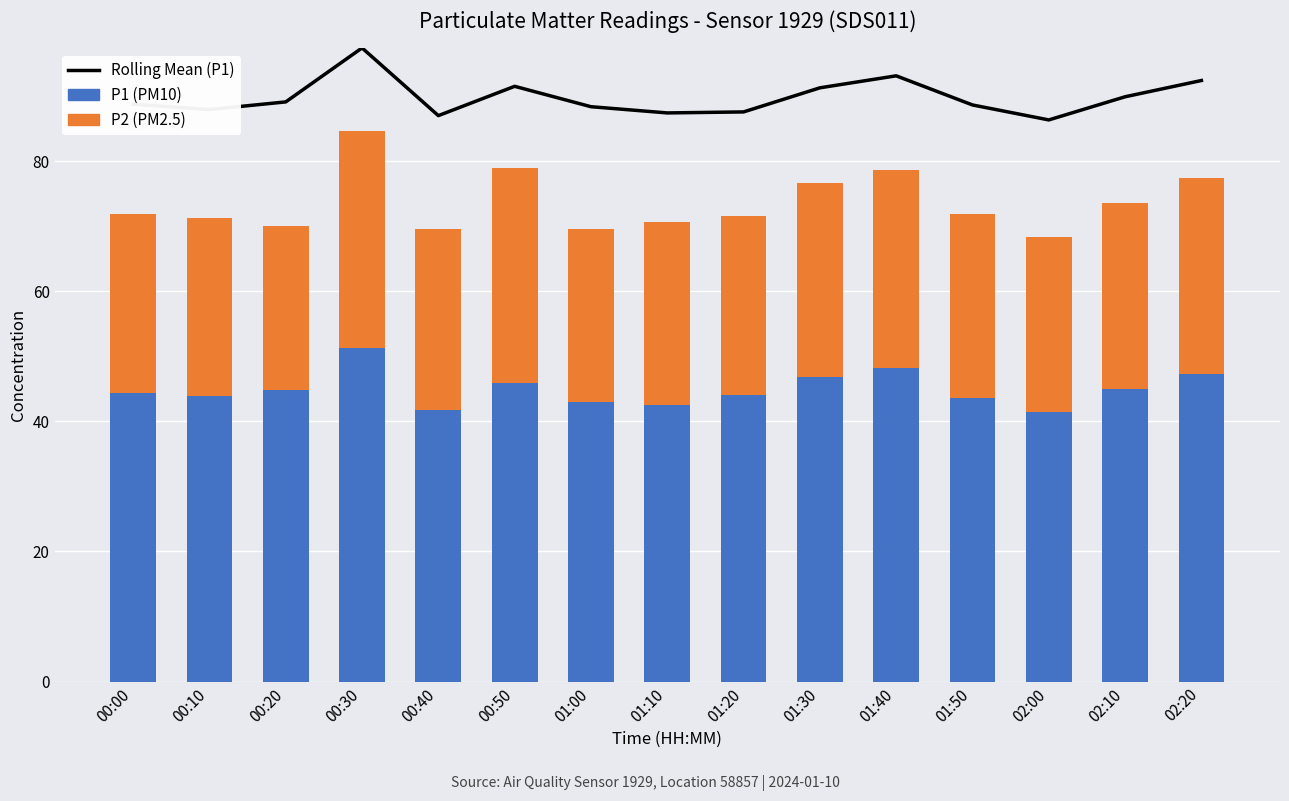

What position from the left is 01:20?

9